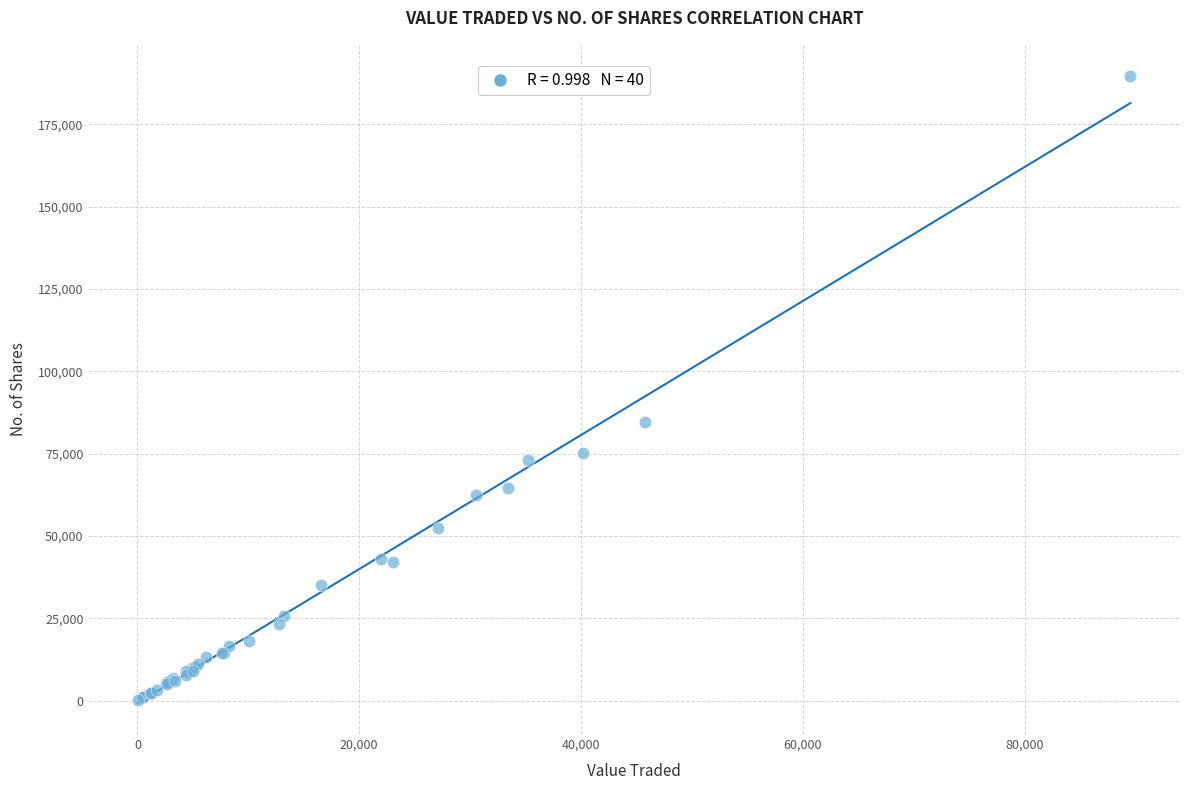

What Y value in the scatter plot is closest to 94900?

84571